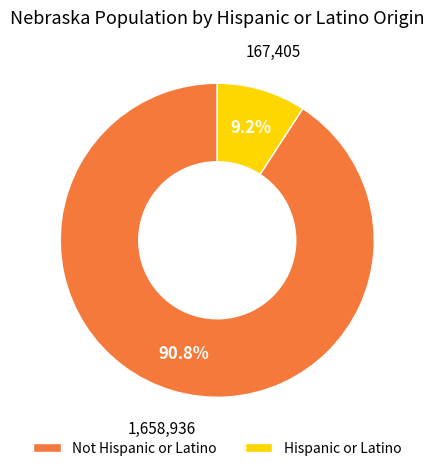

Is it true that Hispanic or Latino is 1% of the pie?

False